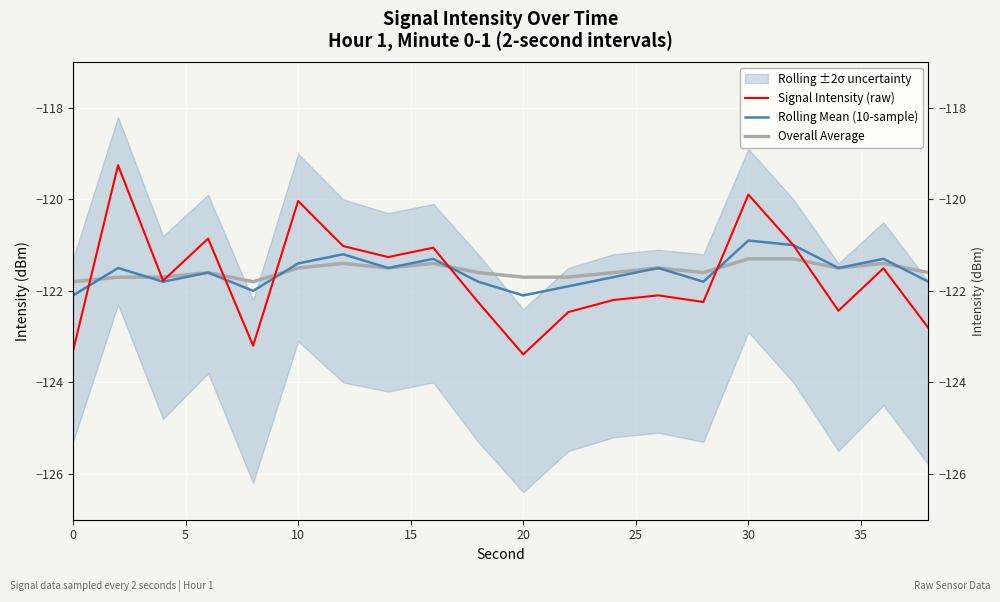

True or false: Signal Intensity (raw) has more than 1 points higher than both neighbors.

True